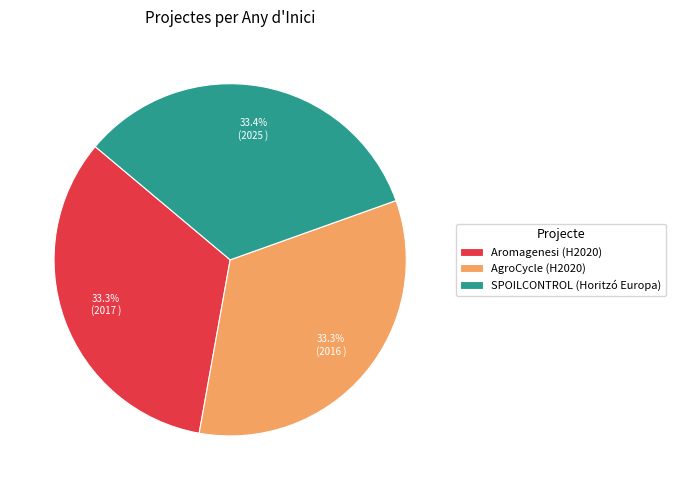

What is the ratio of the value at Aromagenesi (H2020) to the value at AgroCycle (H2020)?

1.0